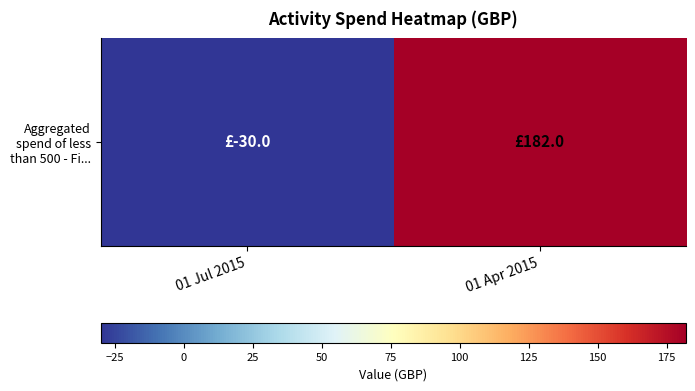

How many values are above zero?

1